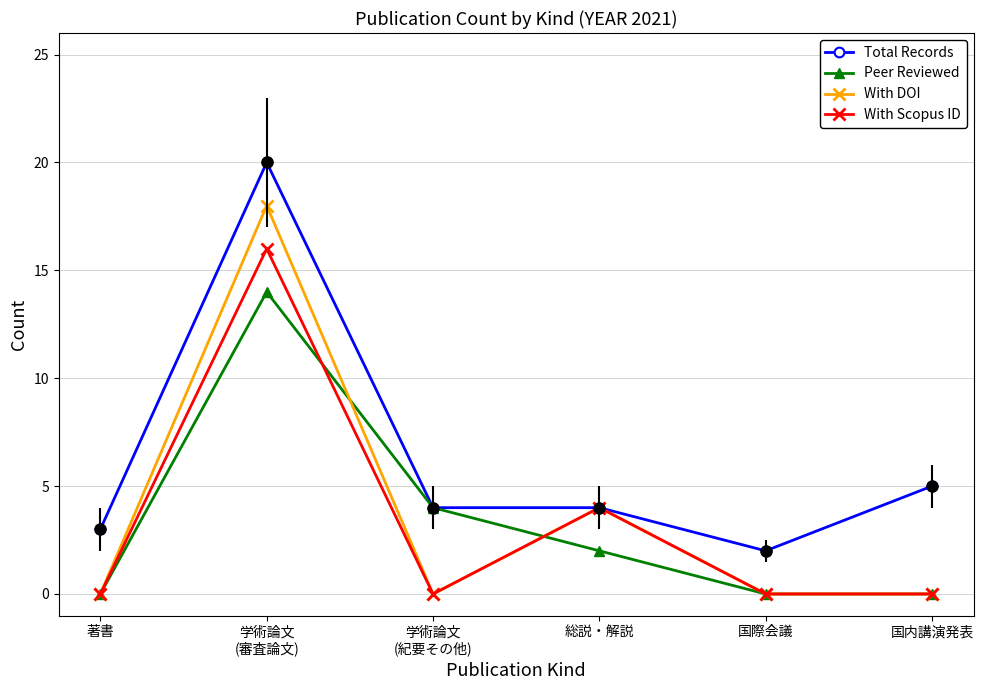

What is the total value across all series at 国内講演発表?

5